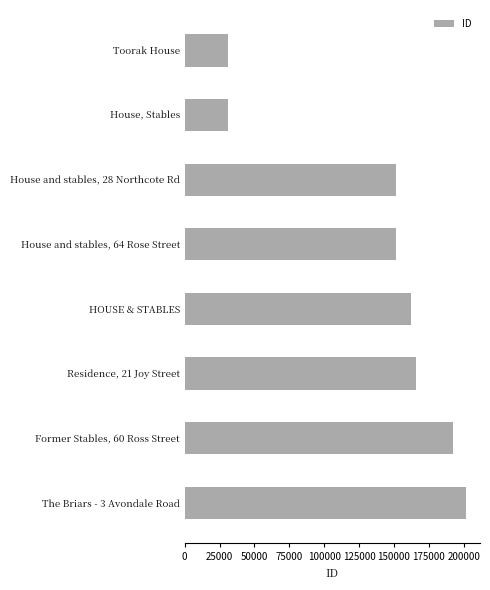

Where is the data nearest to the value 116126?

House and stables, 28 Northcote Rd